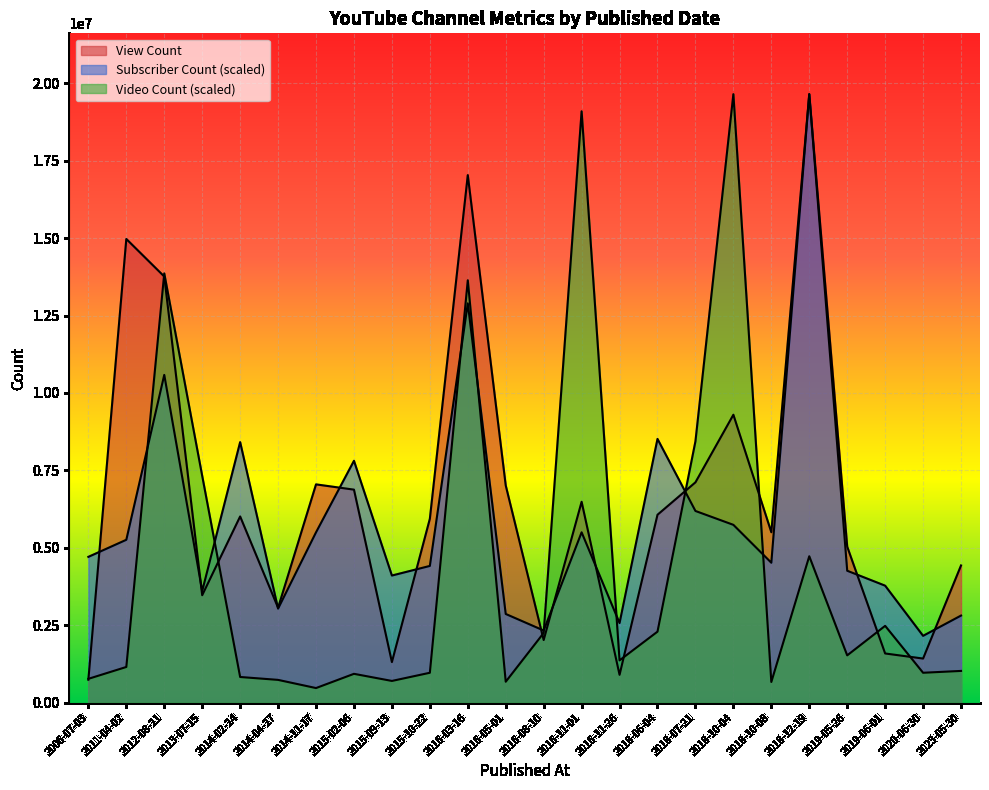

At which category does Video Count reach its first local peak?

2012-08-21